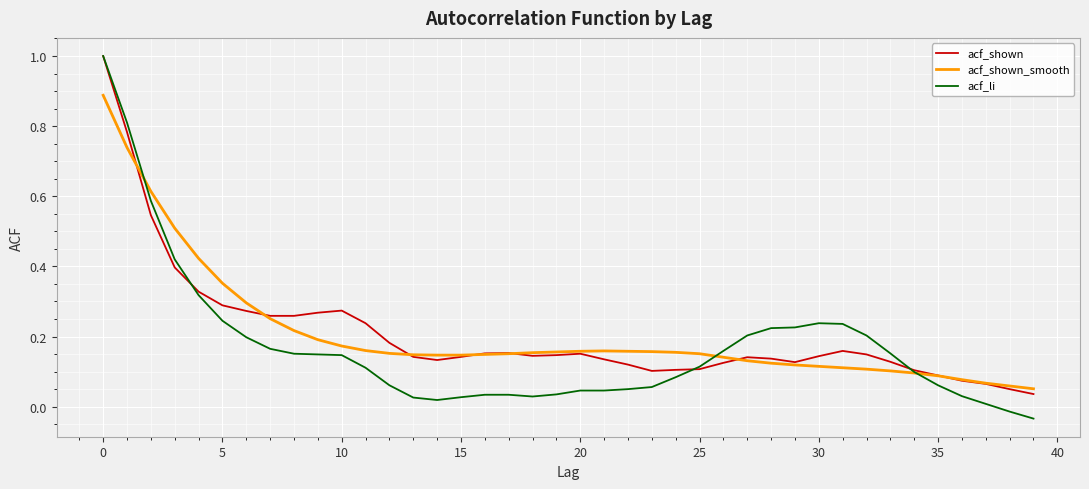

What is the greatest value displayed?

1.0